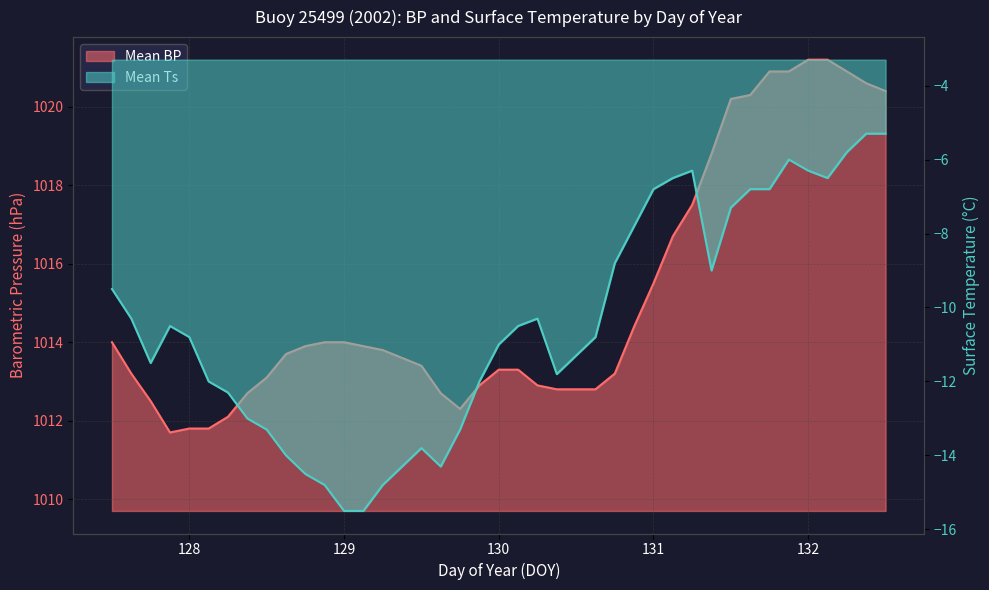

Between 128.25 and 130.0, which series saw the biggest shift?

Mean Ts